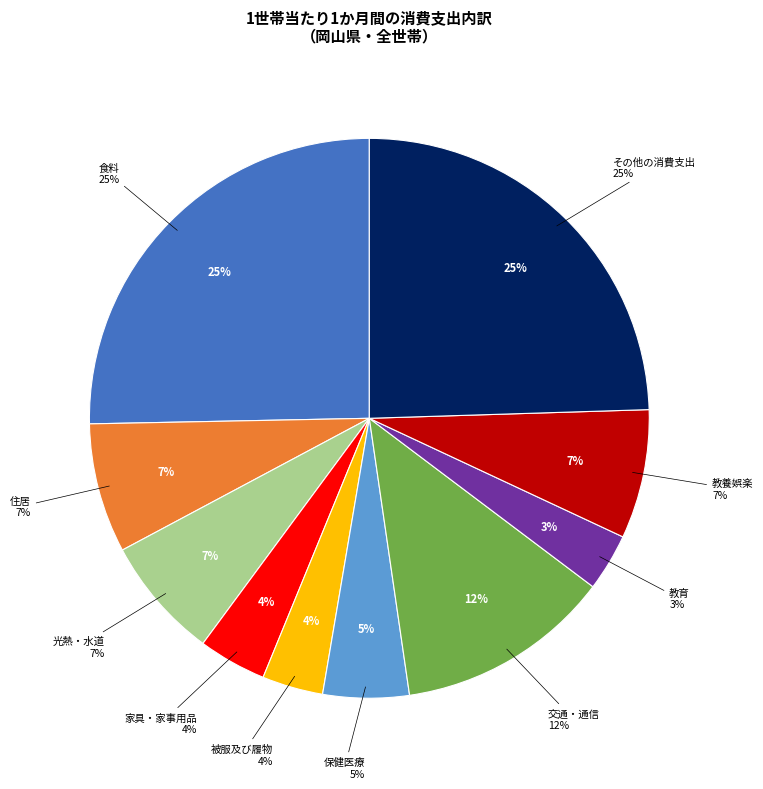

Rank the categories by value from lowest to highest.

教育, 被服及び履物, 家具・家事用品, 保健医療, 光熱・水道, 教養娯楽, 住居, 交通・通信, その他の消費支出, 食料